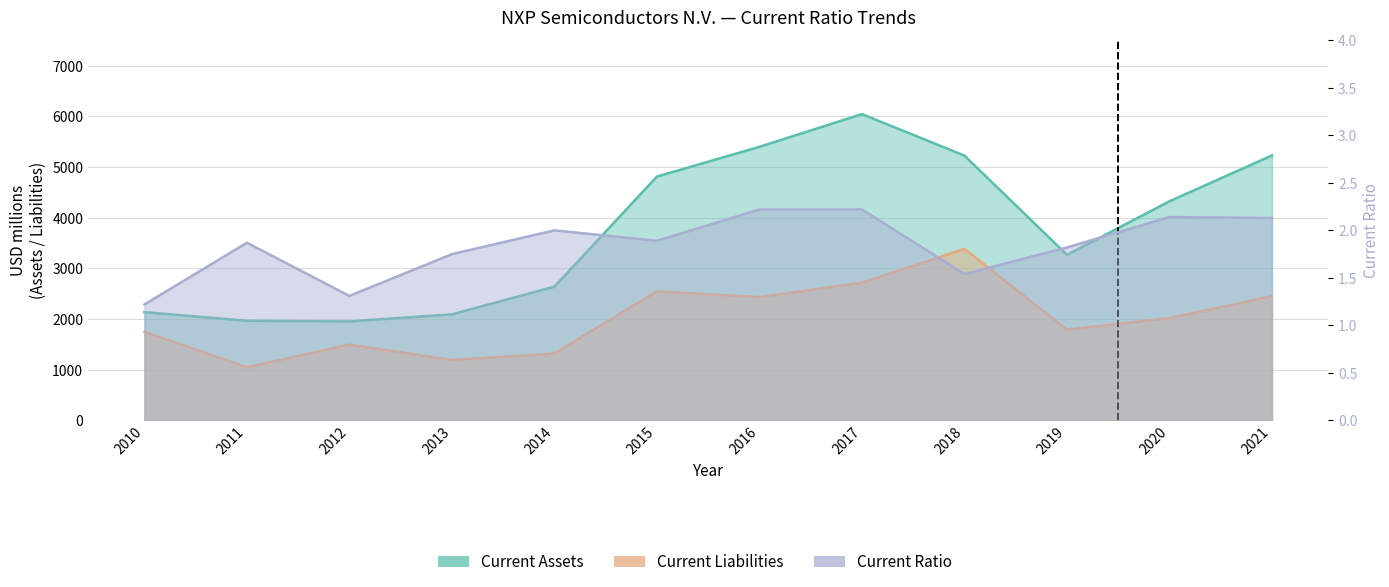

Rank the series by their maximum value, from highest to lowest.

Current Assets, Current Liabilities, Current Ratio